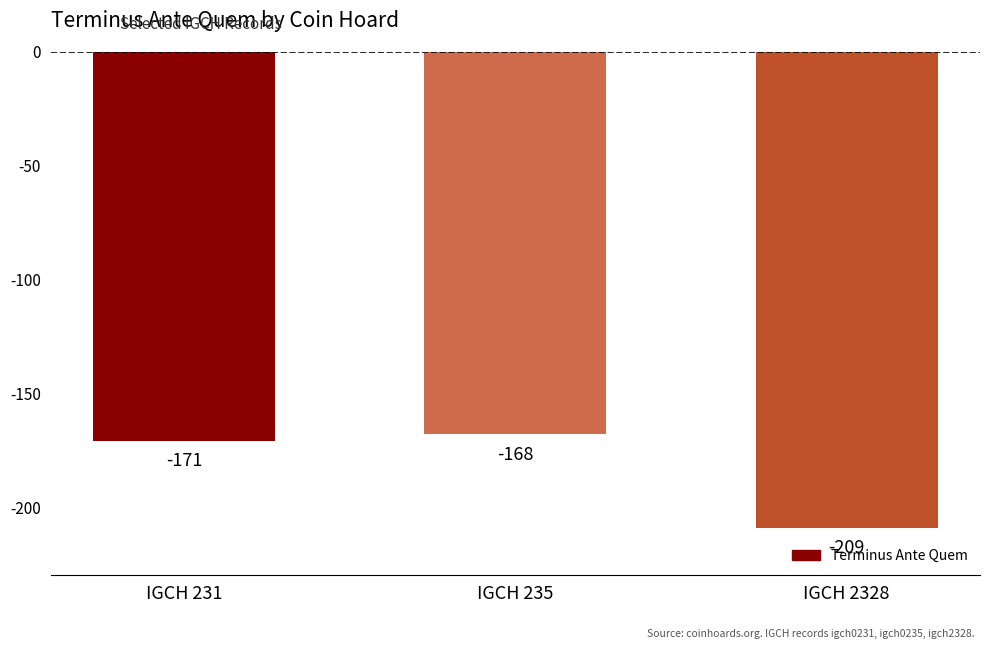

Between IGCH 235 and IGCH 231, which is larger?

IGCH 235